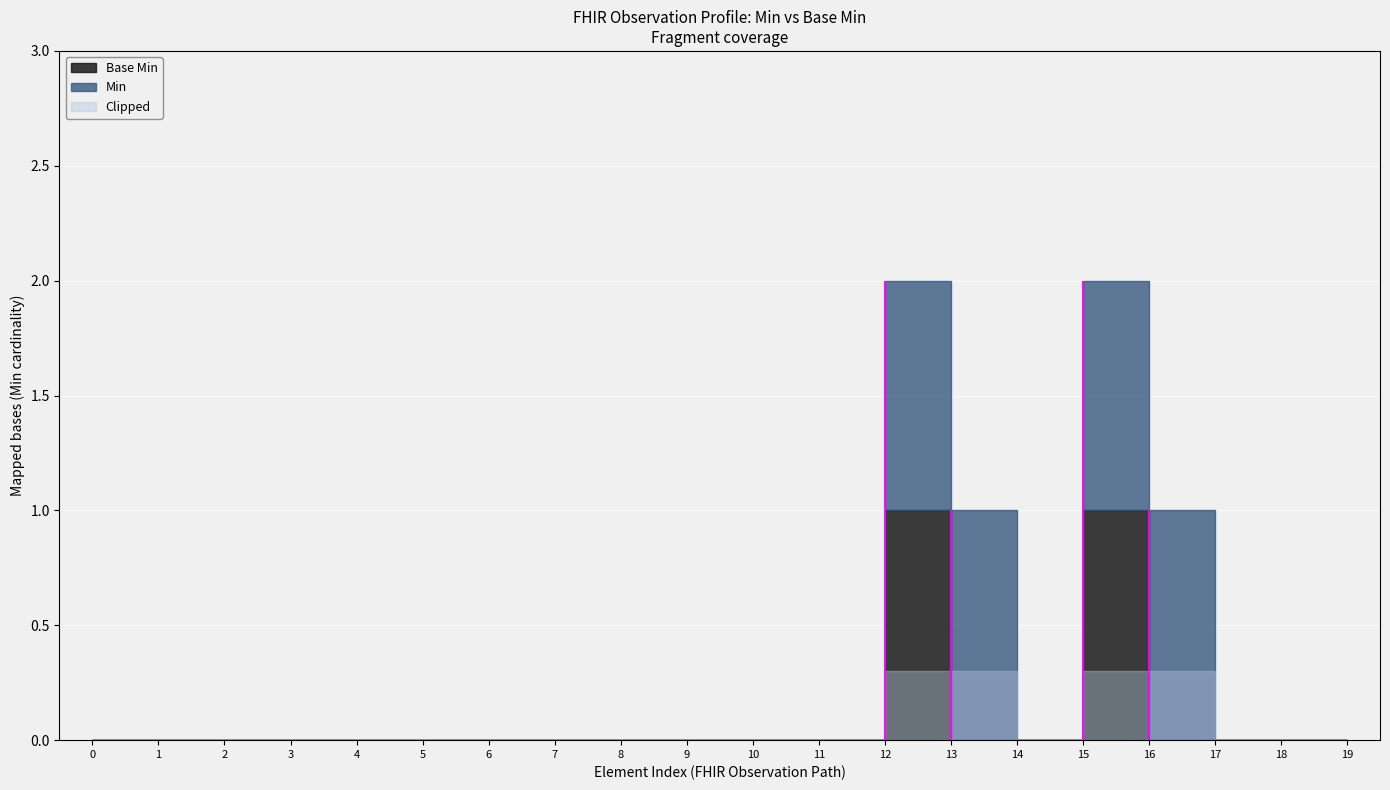

Rank the series by their average value, from lowest to highest.

Base Min, Min